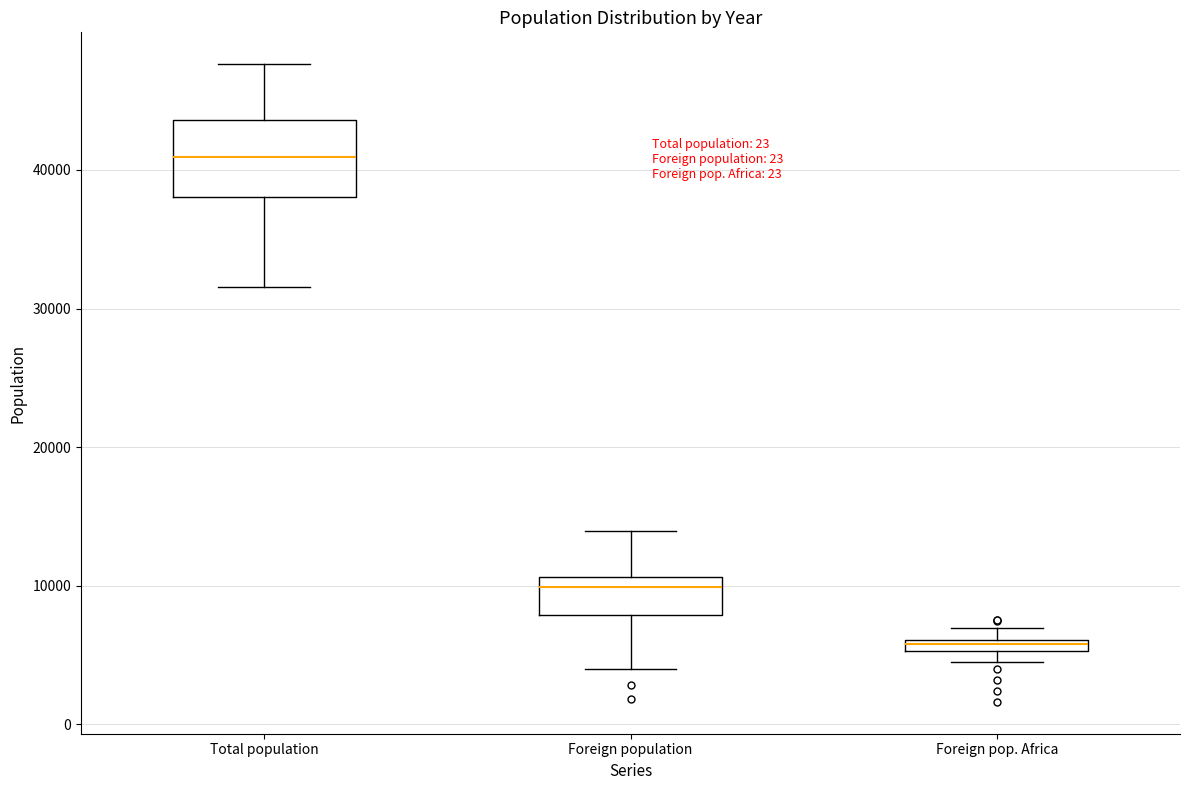

Where does the upper whisker of the box for Foreign population end on the y-axis? The values are not printed on the chart, so give them approximately, as read against the axis.

14000